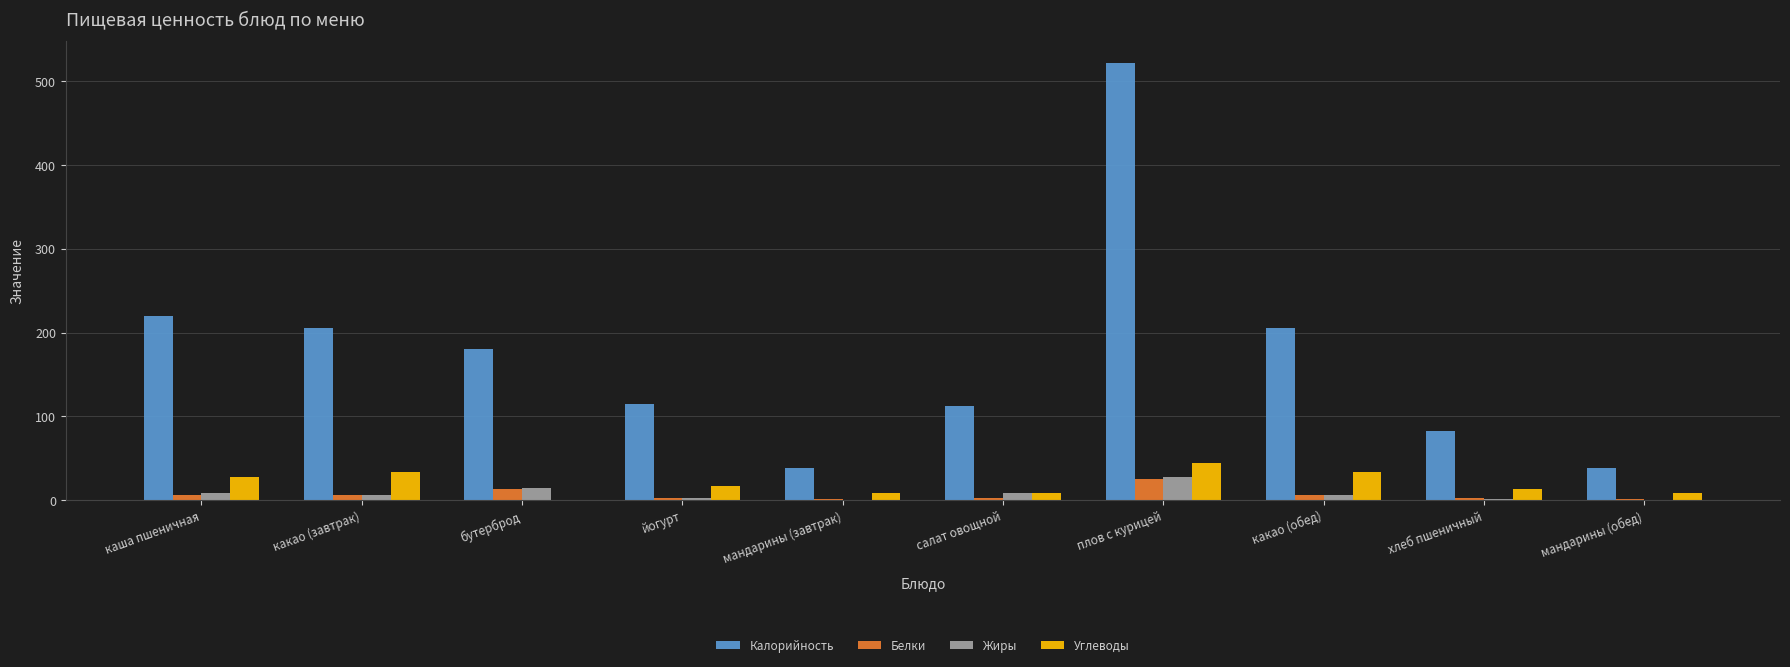

Which category has the highest value in the Калорийность series?

плов с курицей